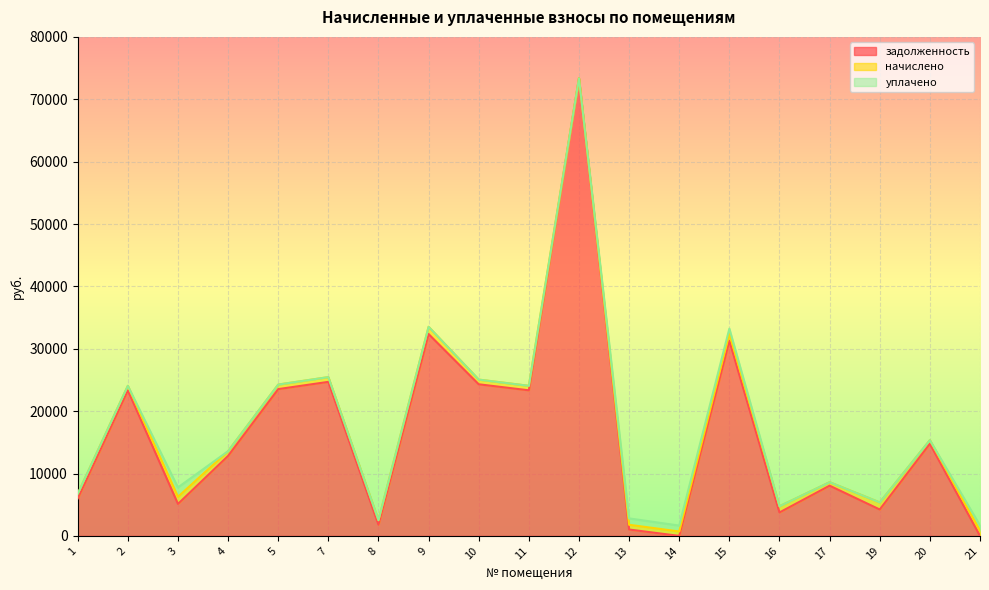

What are all the series names shown in the legend?

задолженность, начислено, уплачено